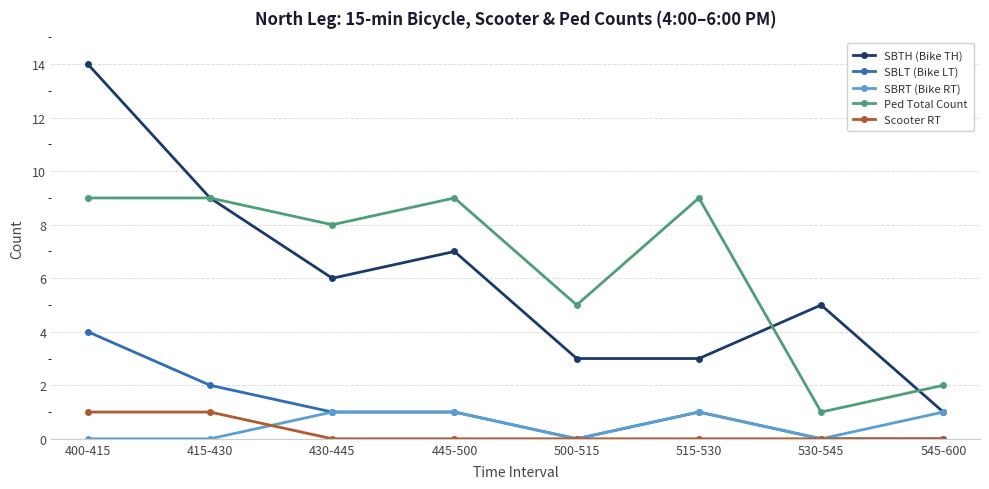

What are all the series names shown in the legend?

SBTH (Bike TH), SBLT (Bike LT), SBRT (Bike RT), Ped Total Count, Scooter RT